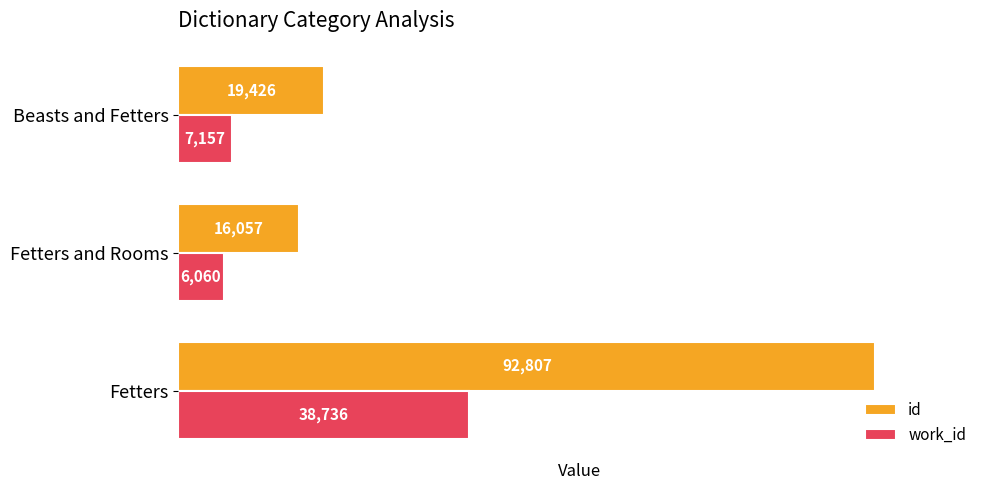

Where is work_id nearest to the value 22398?

Beasts and Fetters